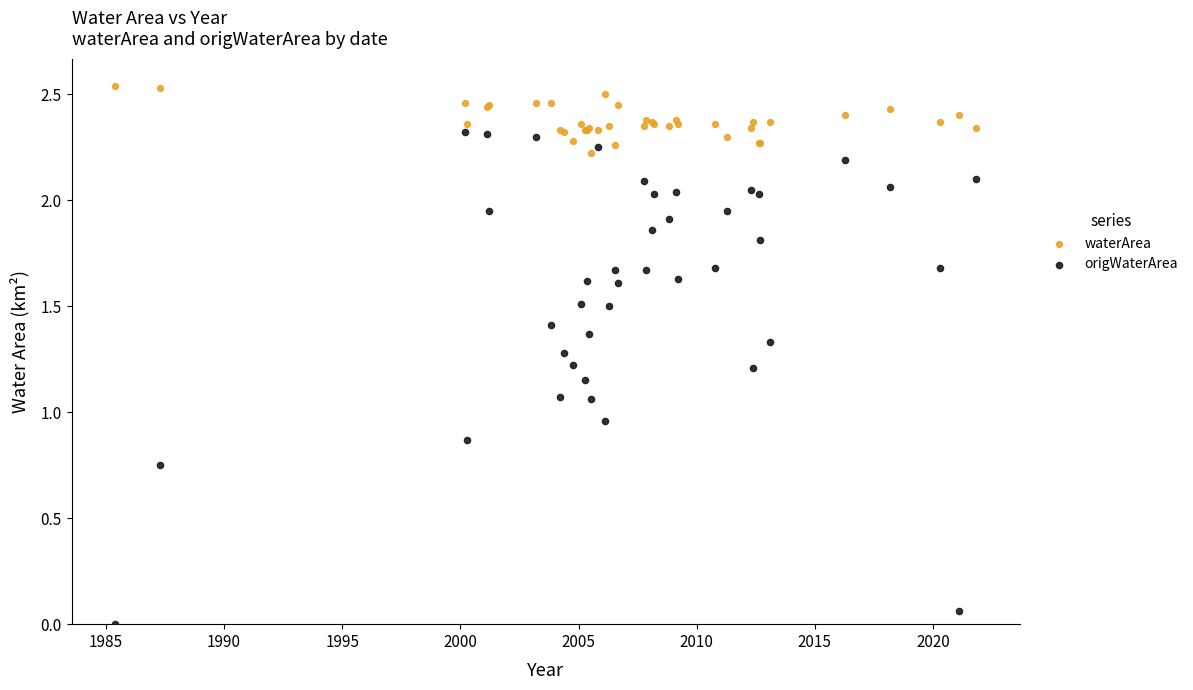

What is the X range (max minus min) for the scatter plot?

36.5